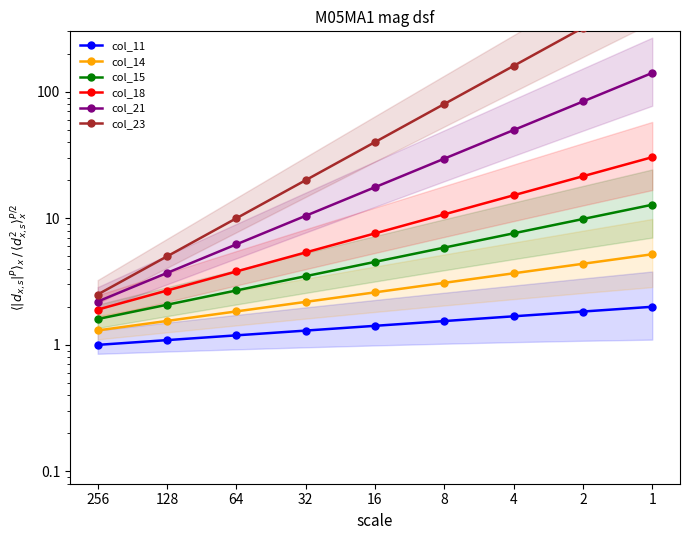

How many lines are shown in the chart?

6